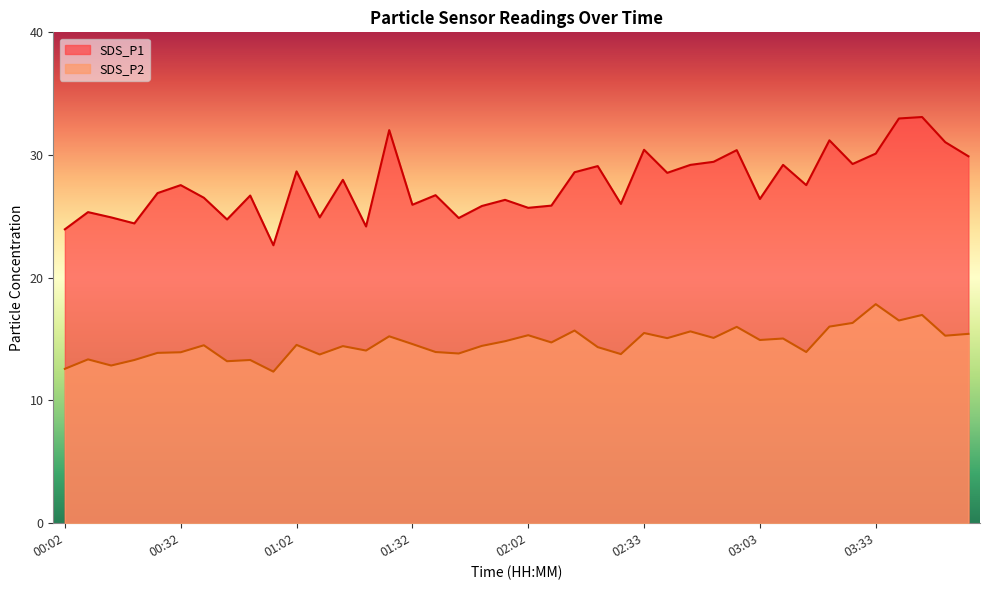

What is the label of the 25th point from the right?

01:32